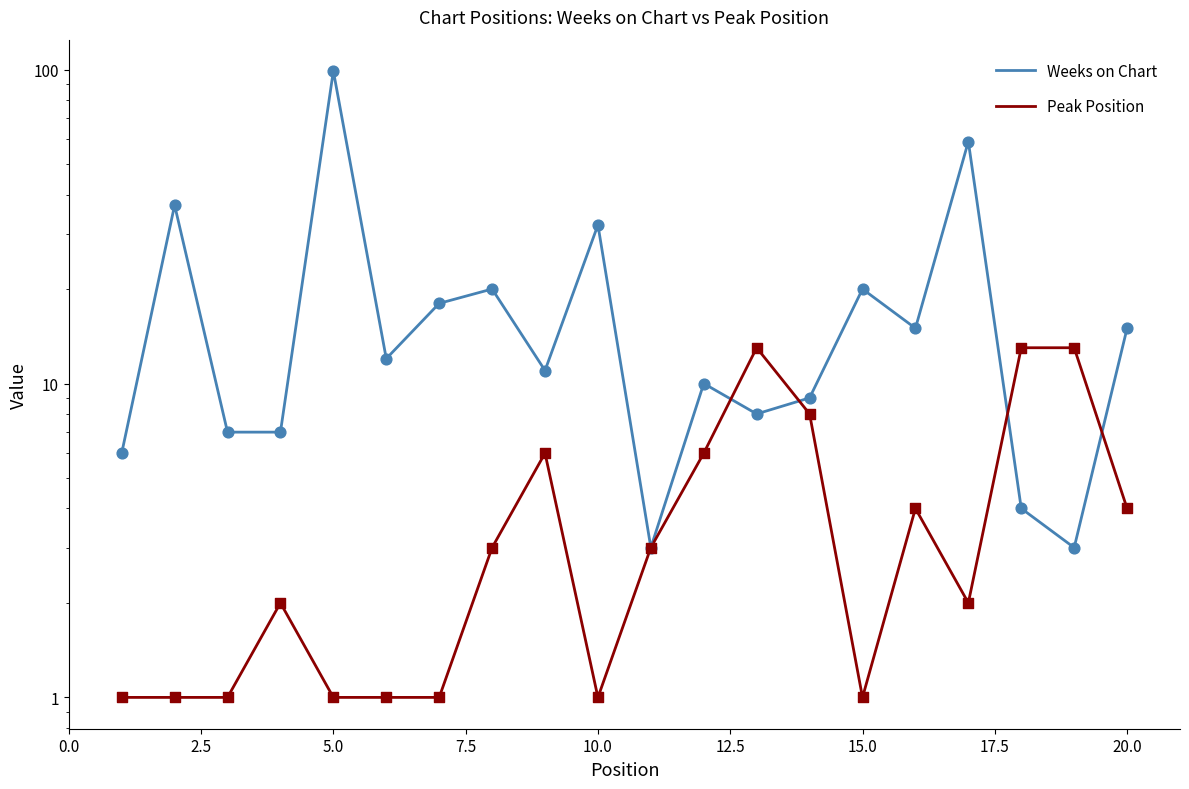

Which series has the largest total across all categories?

Weeks on Chart